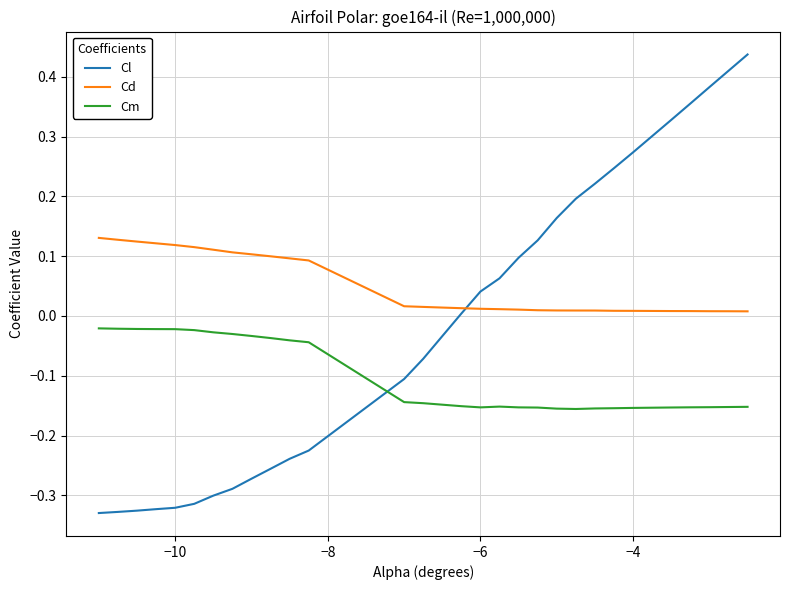

True or false: Cm and Cl intersect in this chart.

True